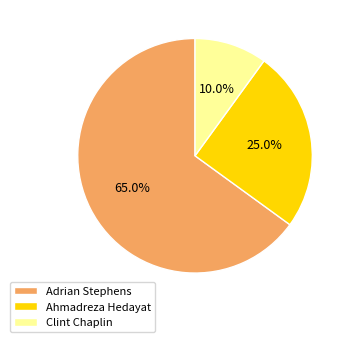

What is the ratio of the value at Ahmadreza Hedayat to the value at Adrian Stephens?

0.4